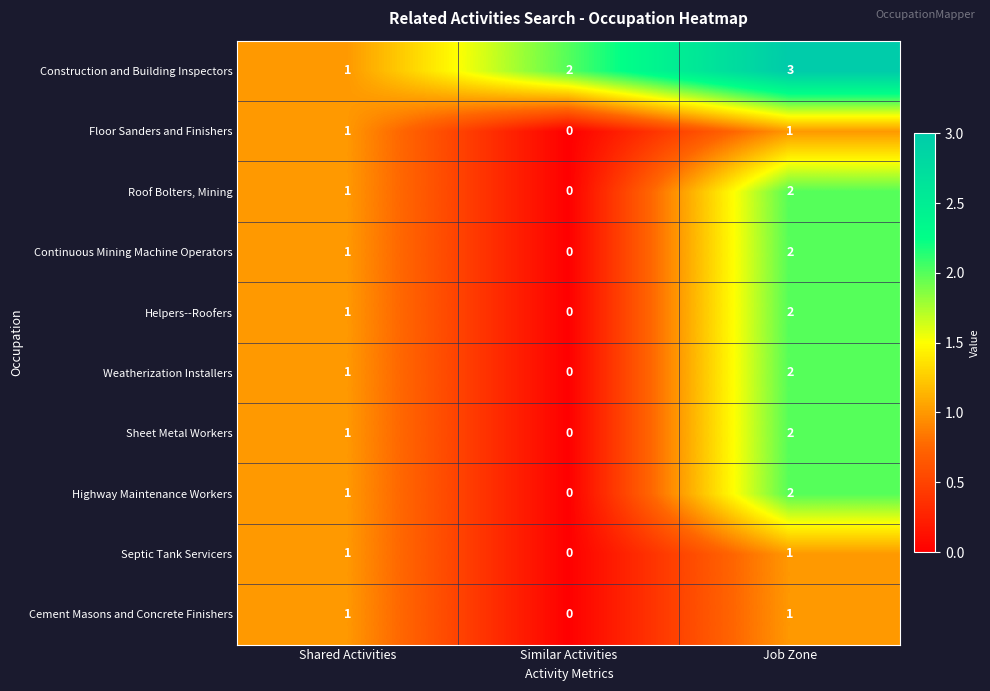

Between Shared Activities and Job Zone, which series saw the biggest shift?

Construction and Building Inspectors